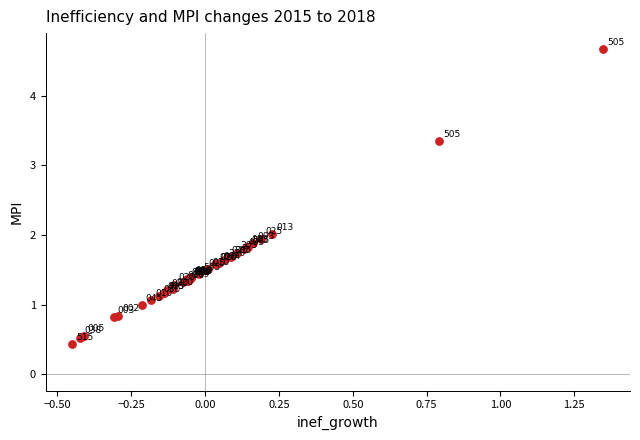

What Y value in the scatter plot is closest to 2?

2.0